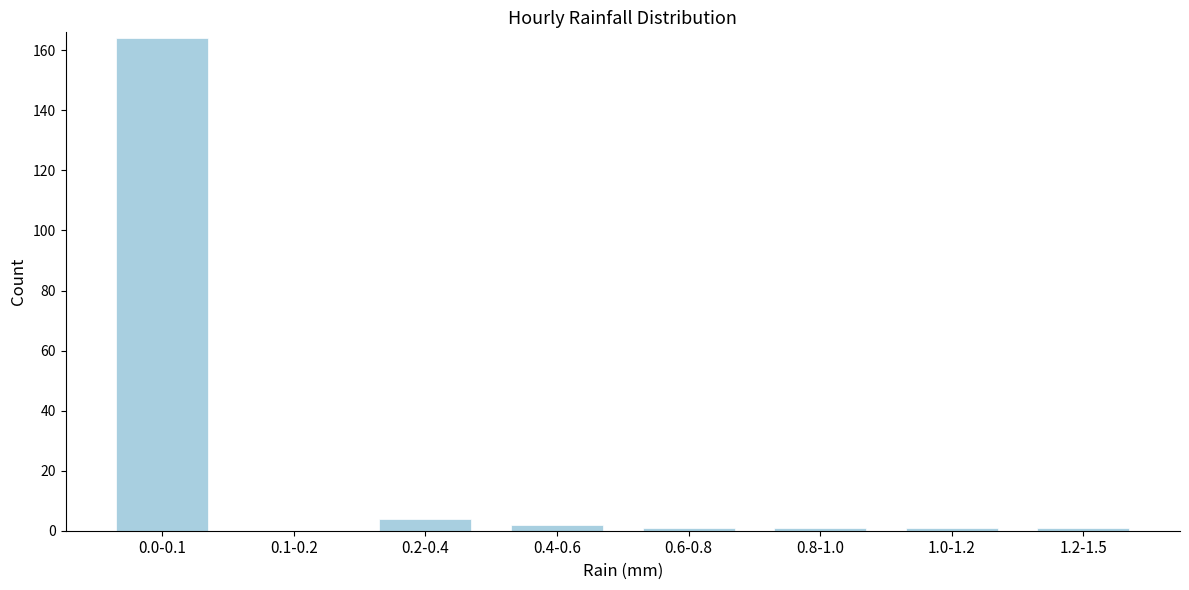

Reading right to left, transcribe all the data shown in this chart.

1.2-1.5=1	1.0-1.2=1	0.8-1.0=1	0.6-0.8=1	0.4-0.6=2	0.2-0.4=4	0.1-0.2=0	0.0-0.1=164